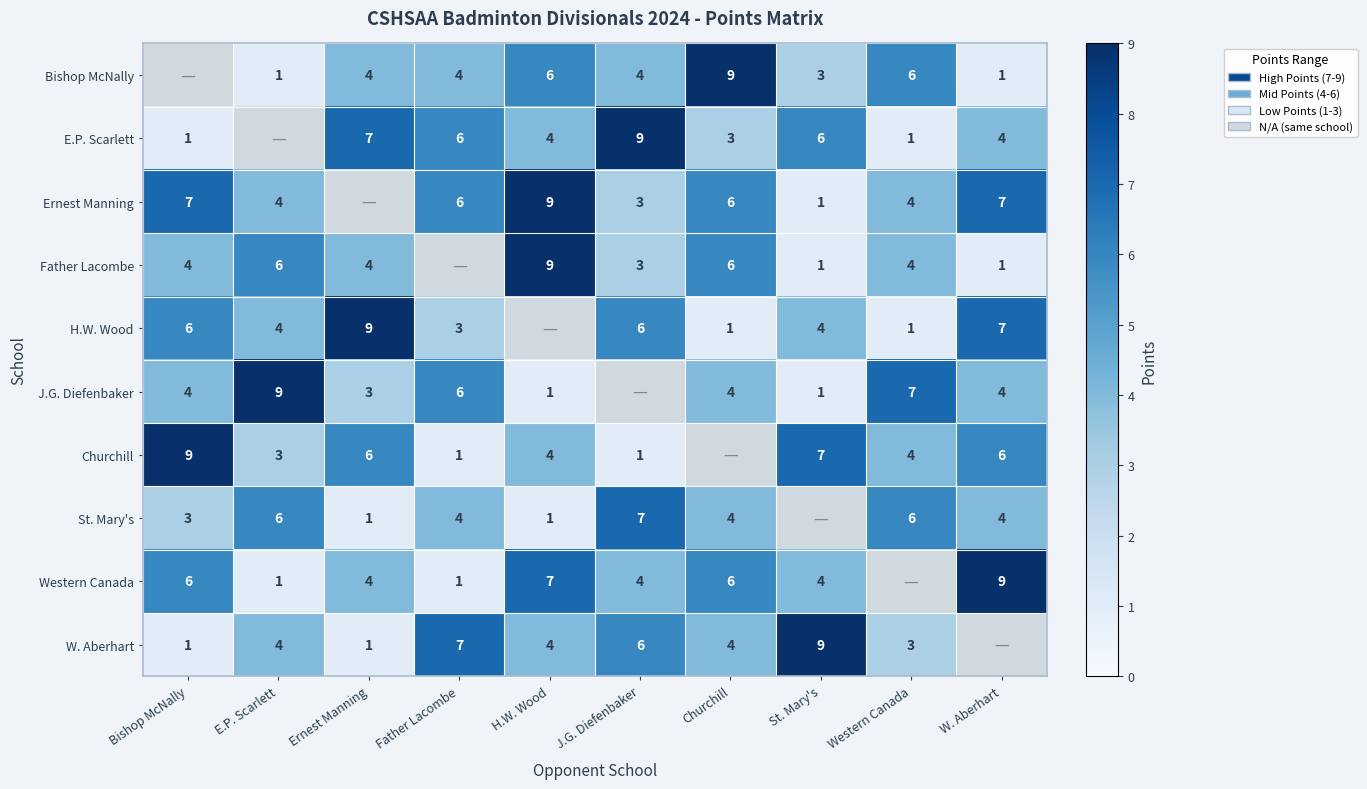

What is the difference between the Western Canada values at J.G. Diefenbaker and H.W. Wood?

3